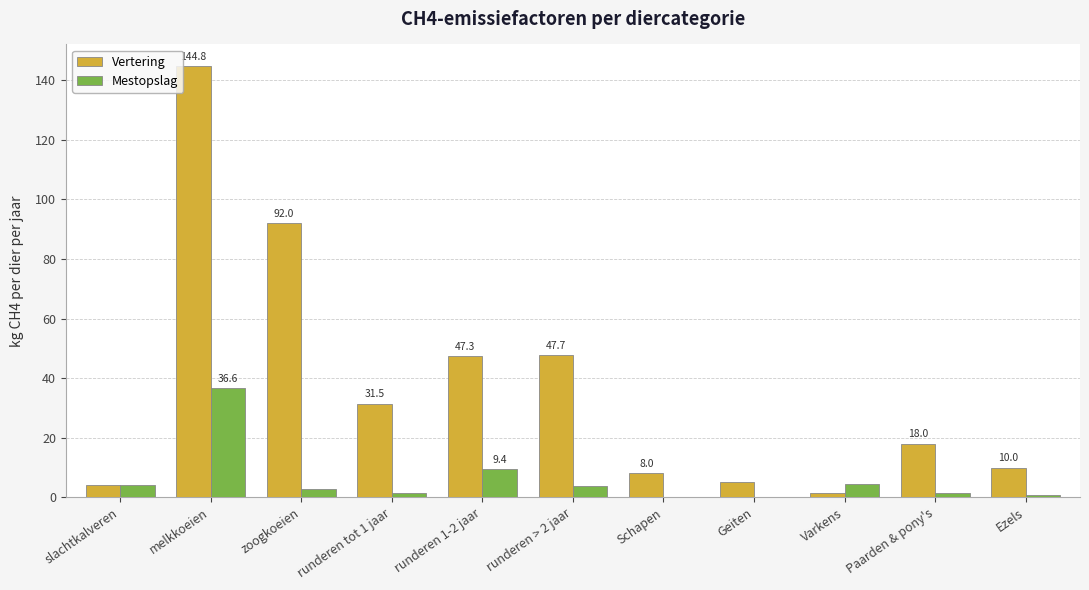

True or false: Mestopslag has a value of 1.6 at Paarden & pony's.

True